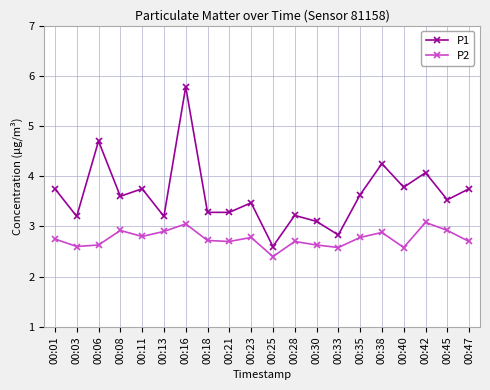

Rank the series by their average value, from lowest to highest.

P2, P1